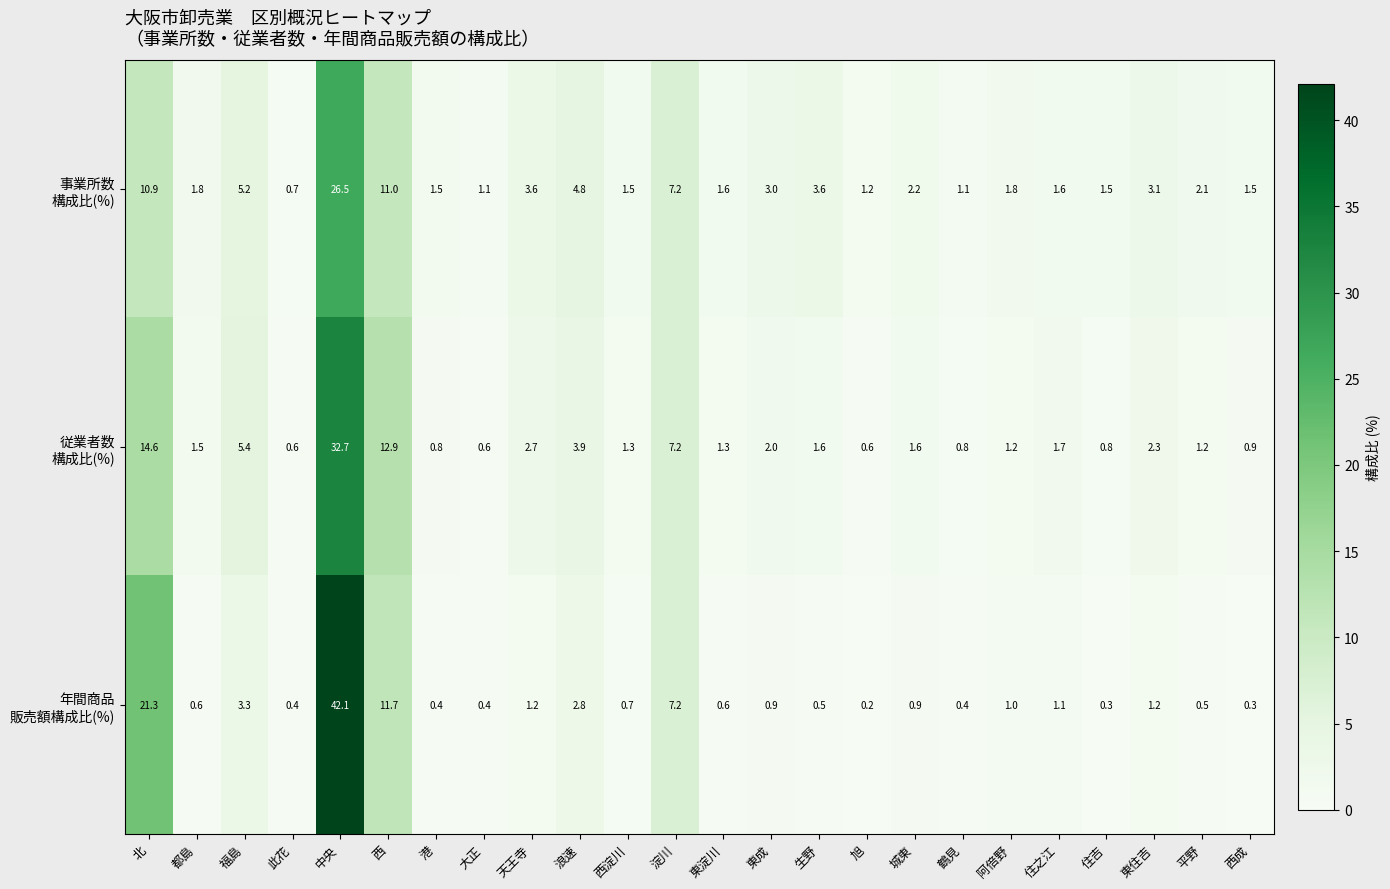

At how many categories does at least one series exceed 10?

3